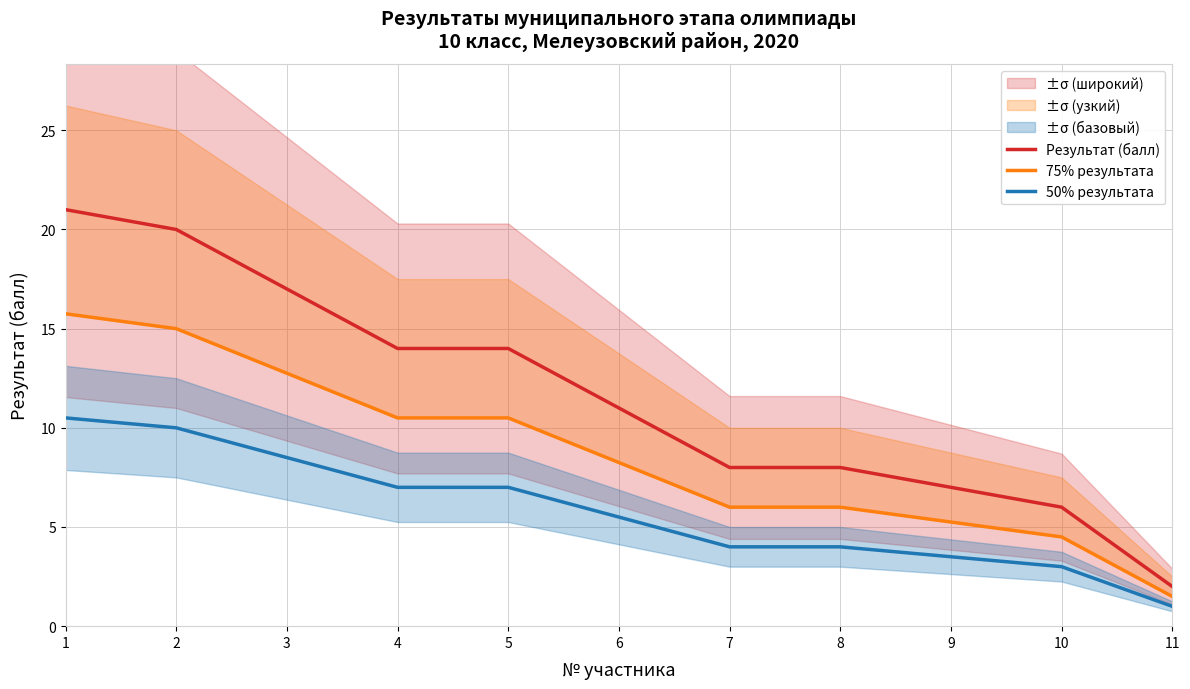

What value does the 50% результата series have at 9?

3.5